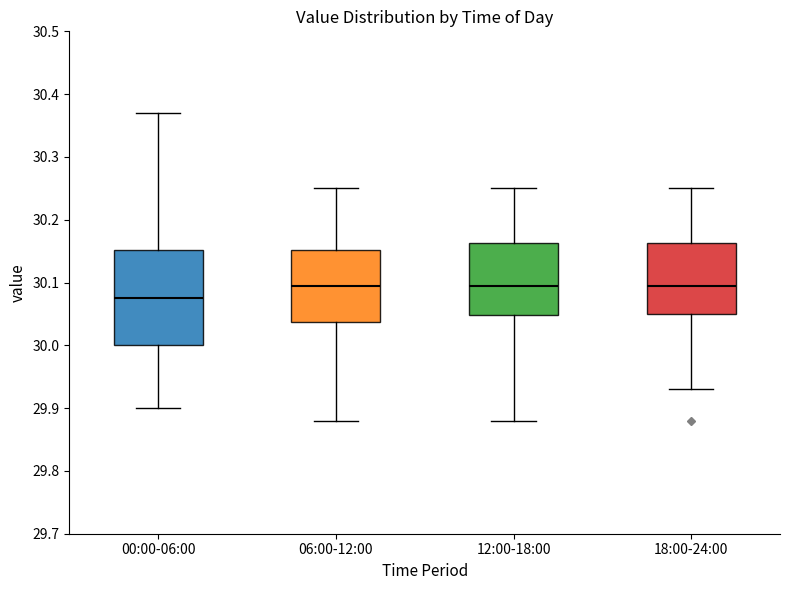

Reading left to right, transcribe this box plot: for each box, give where its median line is, the range the box spans, and where its two whiskers end, as read against the y-axis. The values are not printed on the chart, so give them approximately, as read against the axis.

00:00-06:00: median 30.08, box 30.00 to 30.15, whiskers 29.90 to 30.37
06:00-12:00: median 30.10, box 30.04 to 30.15, whiskers 29.88 to 30.25
12:00-18:00: median 30.10, box 30.05 to 30.16, whiskers 29.88 to 30.25
18:00-24:00: median 30.10, box 30.05 to 30.16, whiskers 29.93 to 30.25